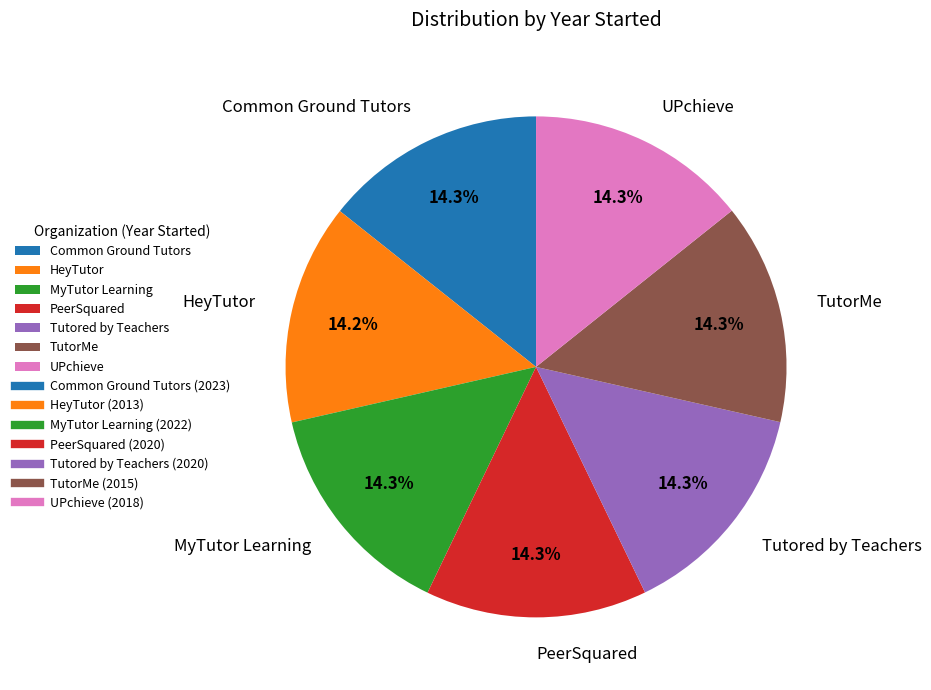

Does MyTutor Learning account for over 50% of the chart?

No